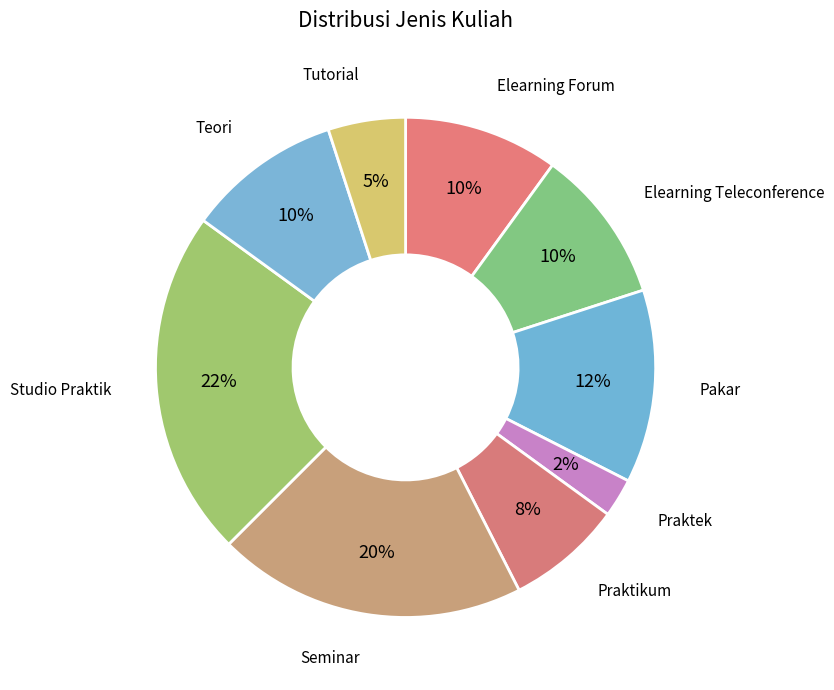

The Pakar slice represents 20% of the pie. True or false?

False